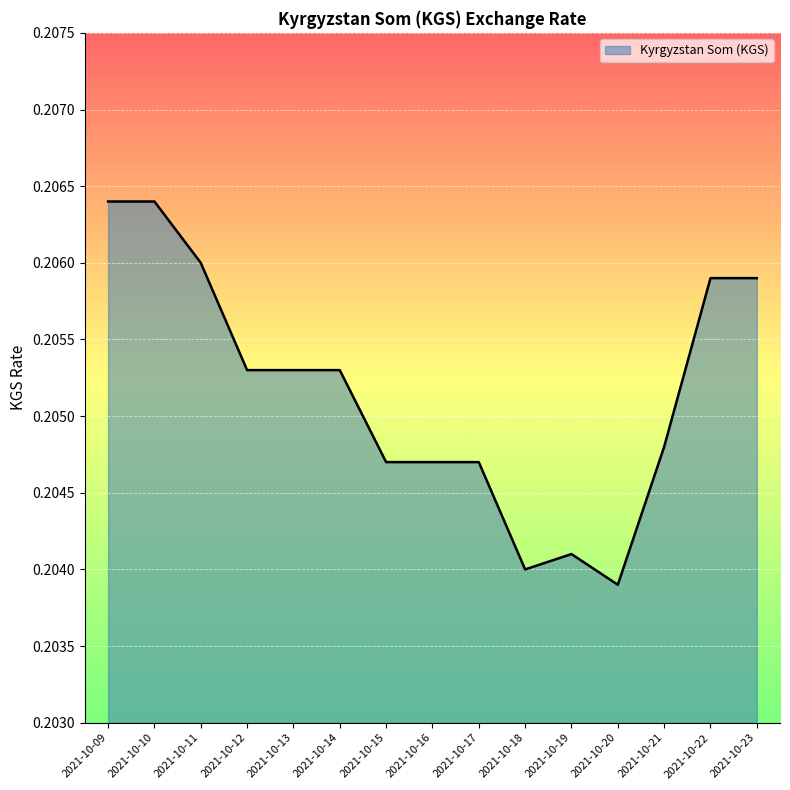

Between 2021-10-14 and 2021-10-18, which is larger?

2021-10-14